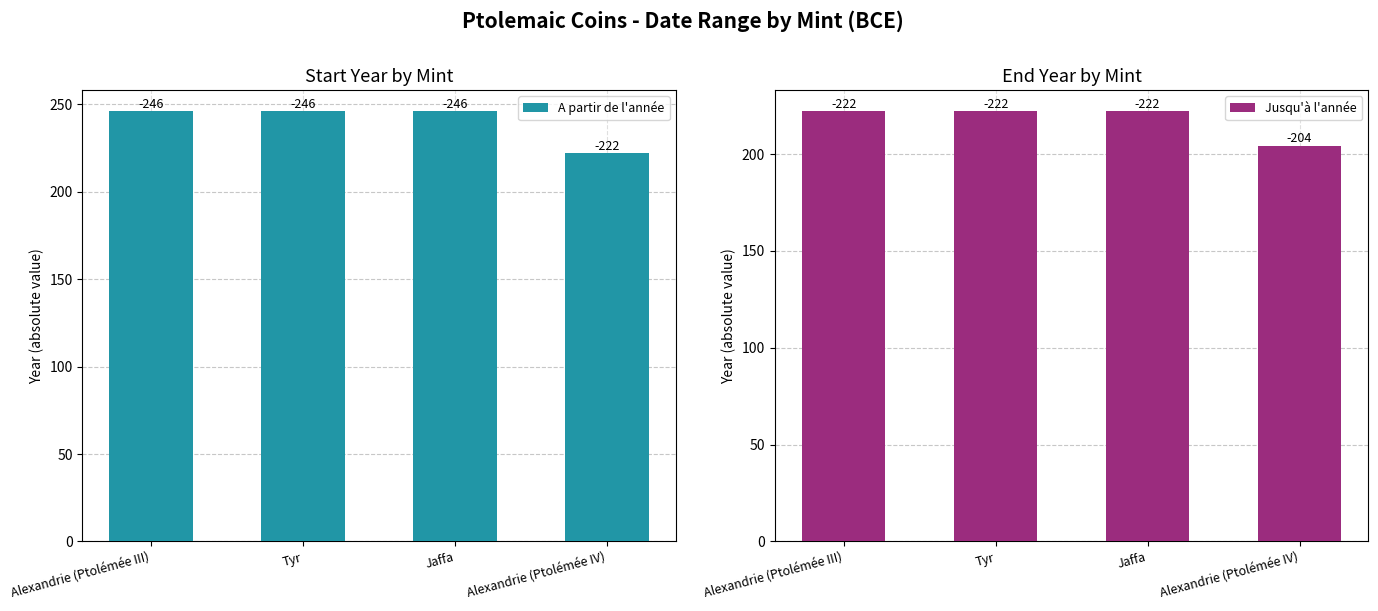

Reading left to right, extract all data points from this chart.

A partir de l'année: Alexandrie (Ptolémée III)=246	Tyr=246	Jaffa=246	Alexandrie (Ptolémée IV)=222
Jusqu'à l'année: Alexandrie (Ptolémée III)=222	Tyr=222	Jaffa=222	Alexandrie (Ptolémée IV)=204